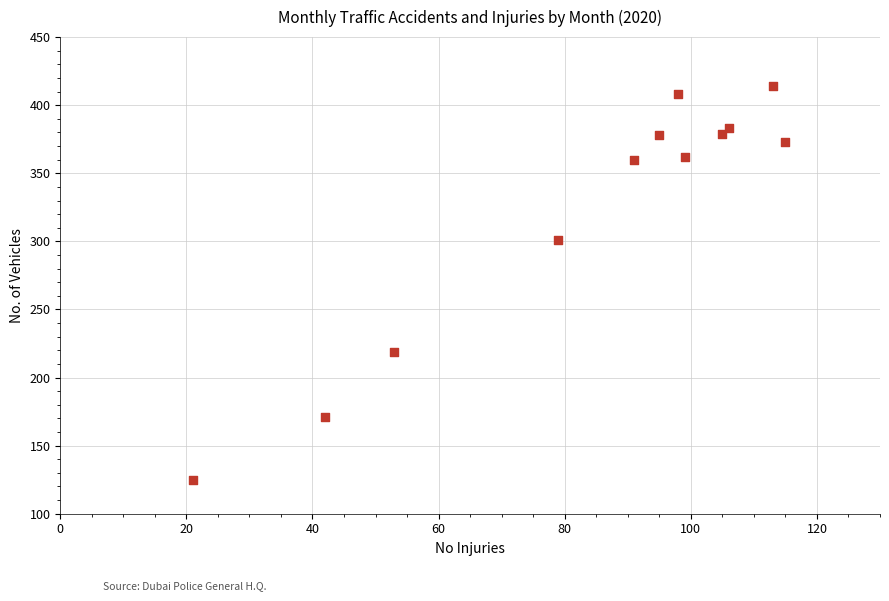

What is the average Y value?

323